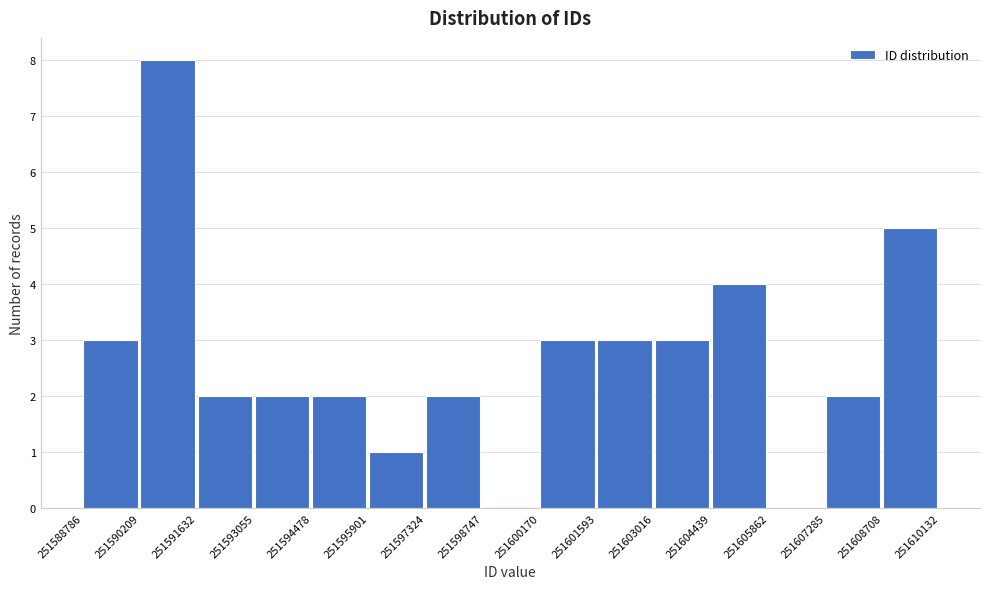

Over which range of the x-axis is the bar tallest?

251590209 to 251591632